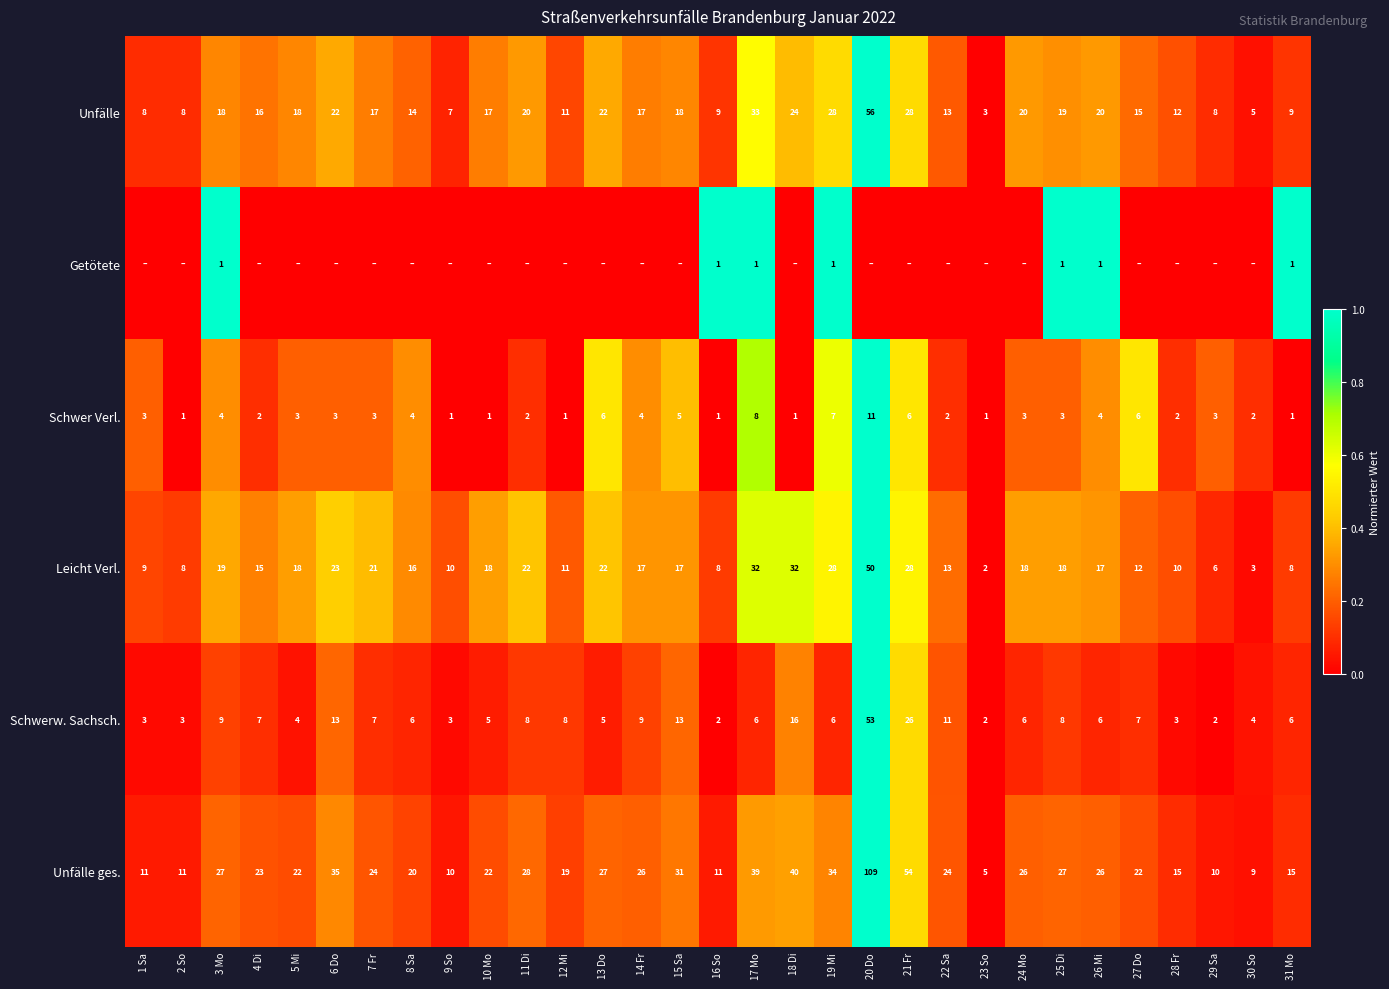

Which category has the highest value in the Leicht Verl. series?

20 Do